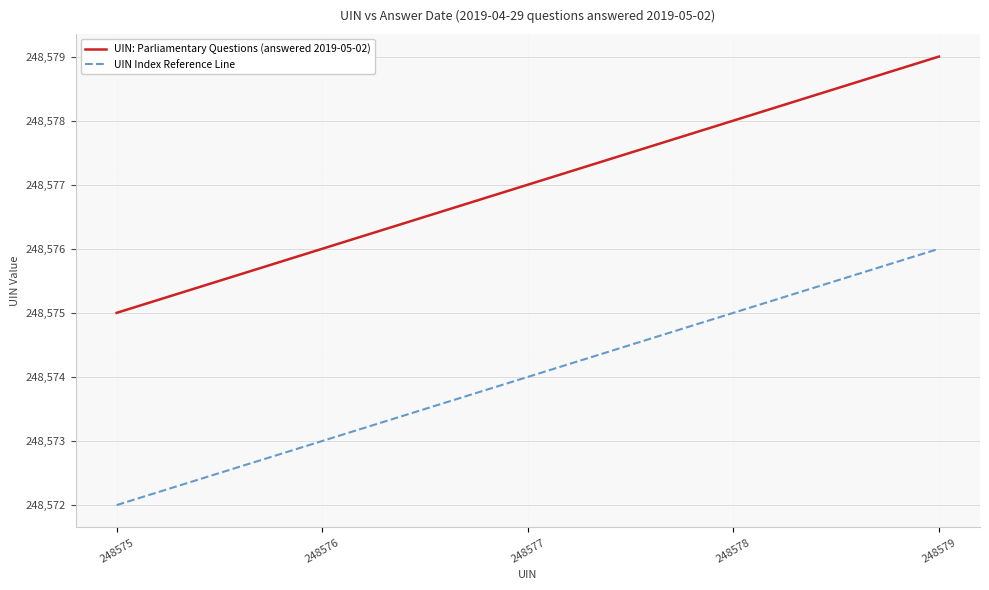

What is the approximate value of UIN Index Reference Line at 248577?

248574